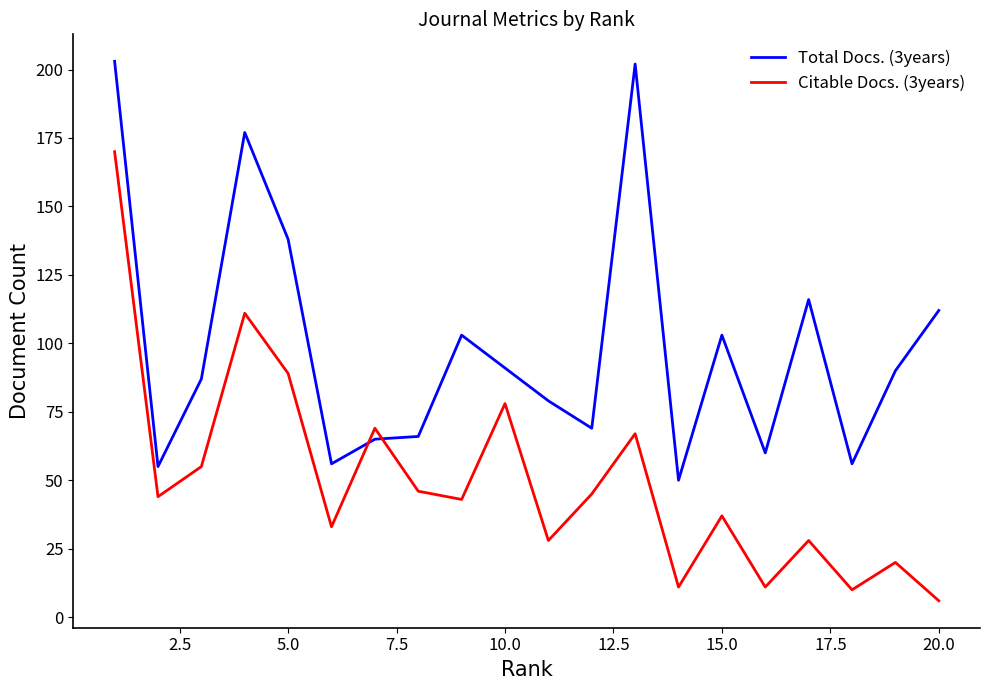

Which series has the widest spread of values?

Citable Docs. (3years)